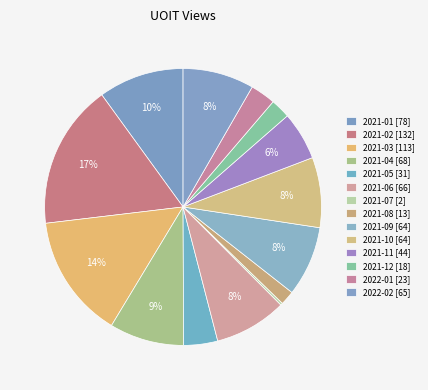

To the nearest percent, what is the average slice percentage?

7%